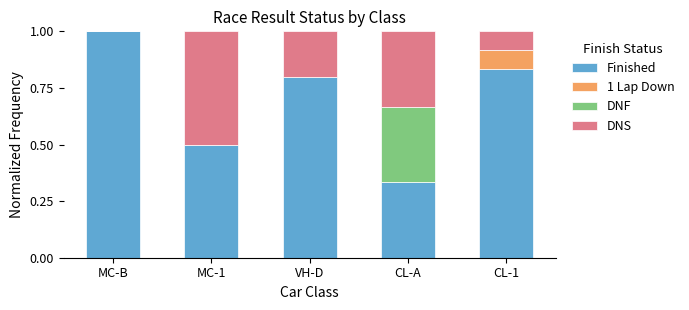

What is the highest value of the Finished series?

1.0